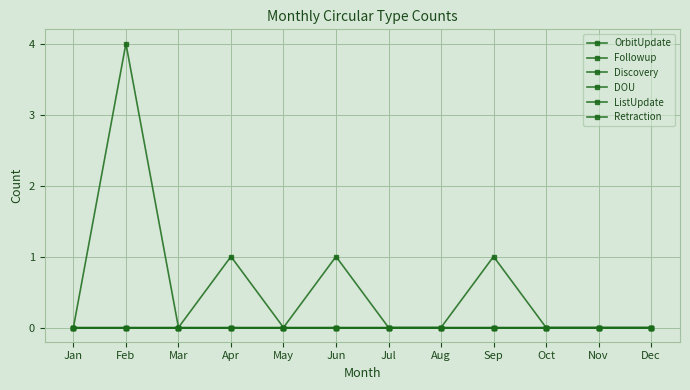

Reading left to right, list all the values displayed in this chart.

OrbitUpdate: 0	4	0	1	0	1	0	0	0	0	0	0
Followup: 0	0	0	0	0	0	0	0	1	0	0	0
Discovery: 0	0	0	0	0	0	0	0	0	0	0	0
DOU: 0	0	0	0	0	0	0	0	0	0	0	0
ListUpdate: 0	0	0	0	0	0	0	0	0	0	0	0
Retraction: 0	0	0	0	0	0	0	0	0	0	0	0